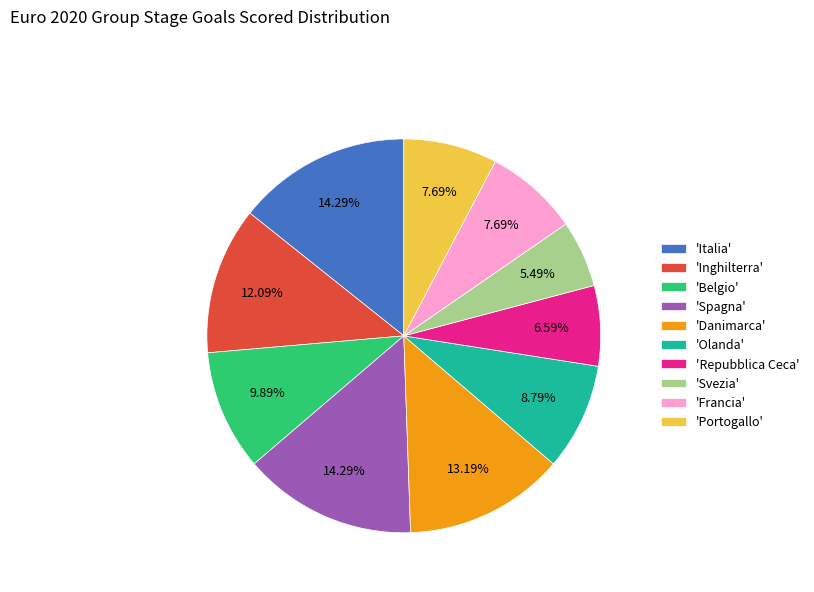

Approximately how many times larger is the value at 'Svezia' compared to 'Repubblica Ceca'?

0.8